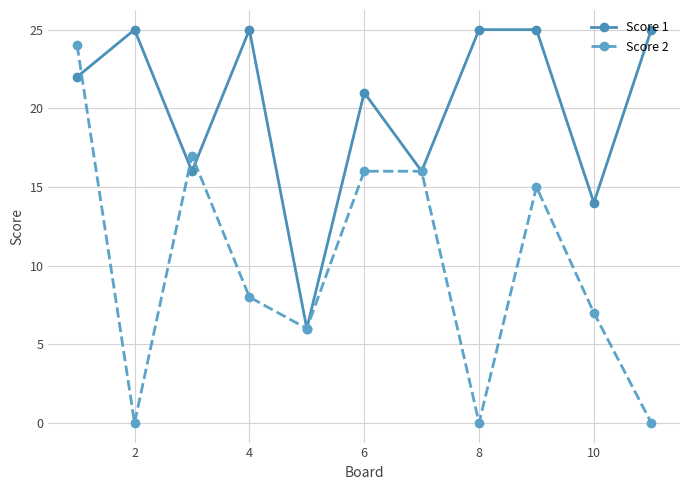

What is the value of the Score 2 point at the 9th from the left?

15